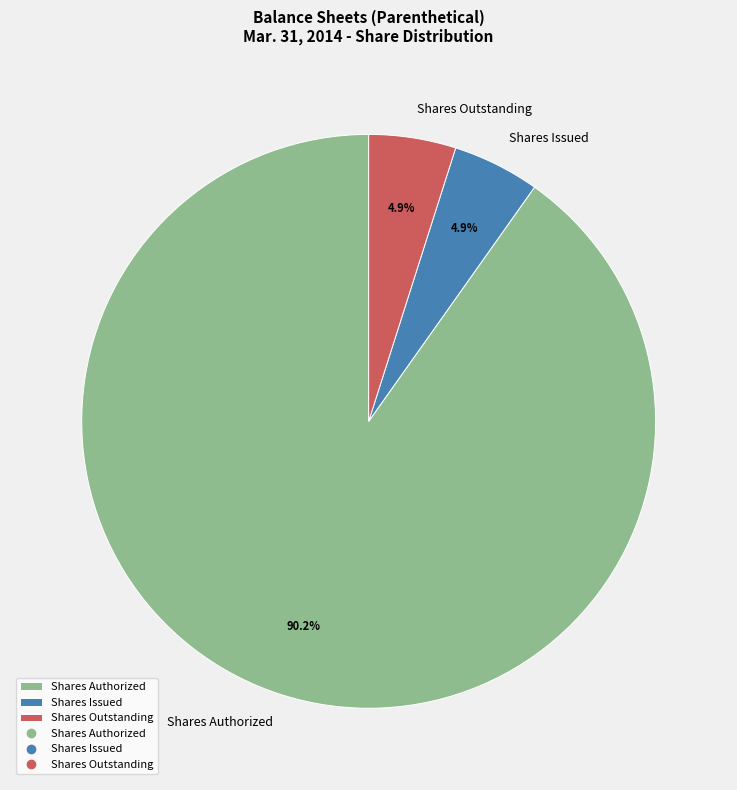

What is the total percentage of Shares Authorized and Shares Outstanding?

95.1%